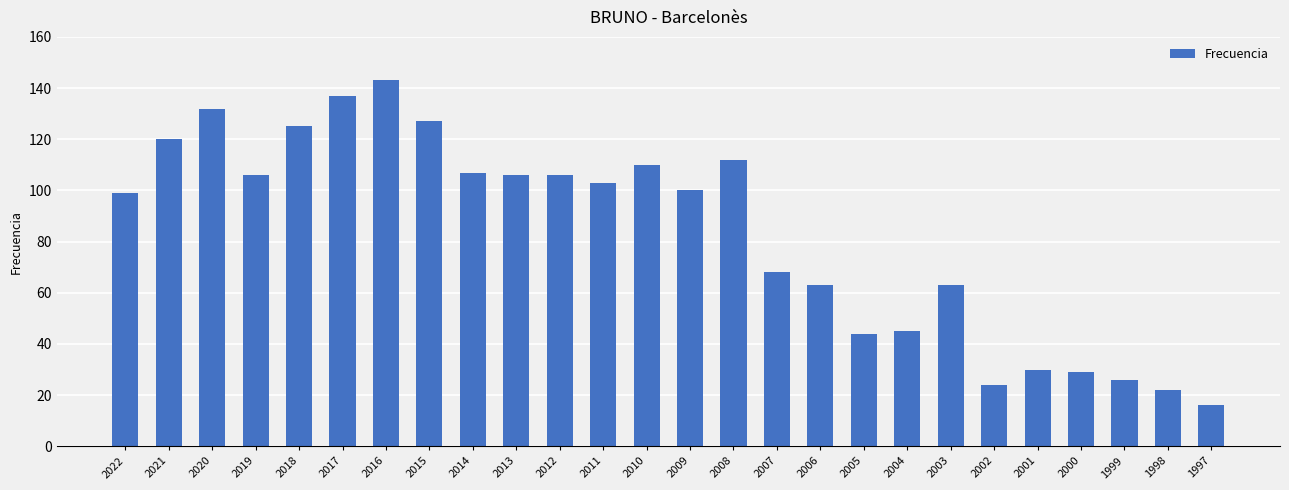

The chart shows a value of 125 at 2018. True or false?

True